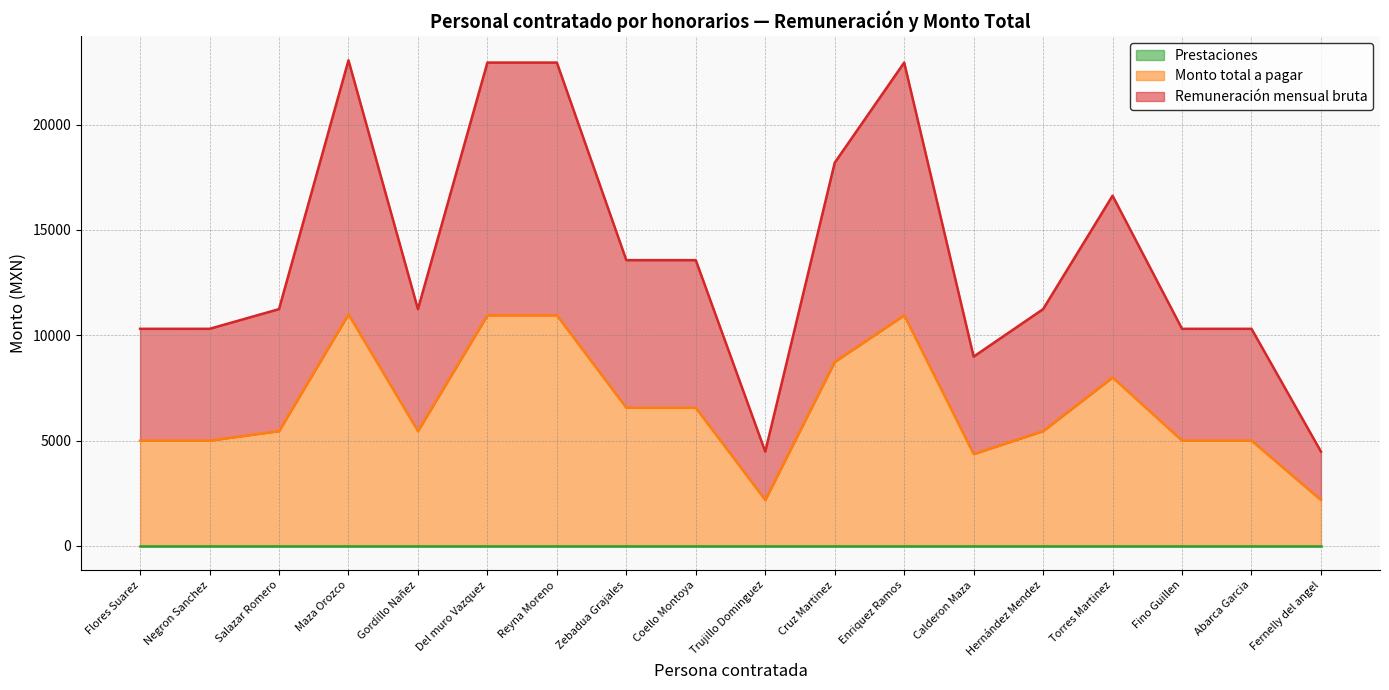

What is the maximum value shown in the chart?

23053.5